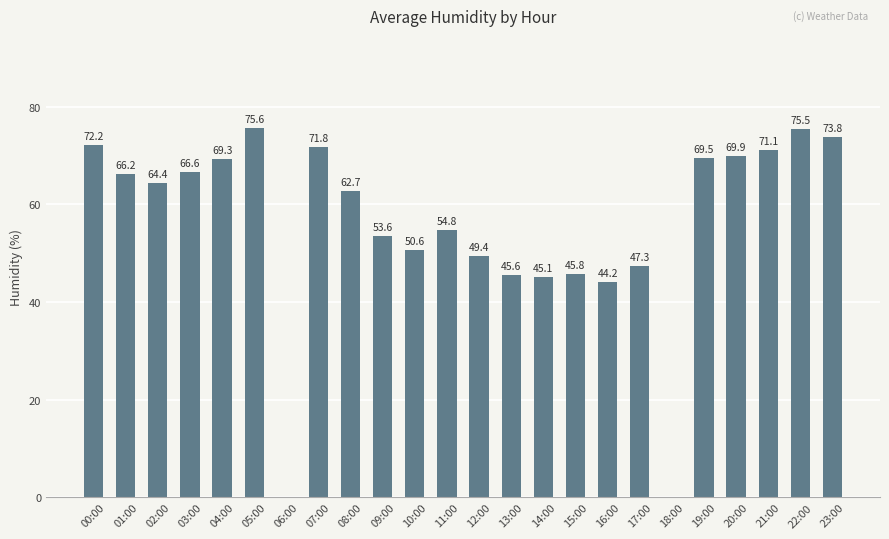

Between 03:00 and 13:00, which is larger?

03:00